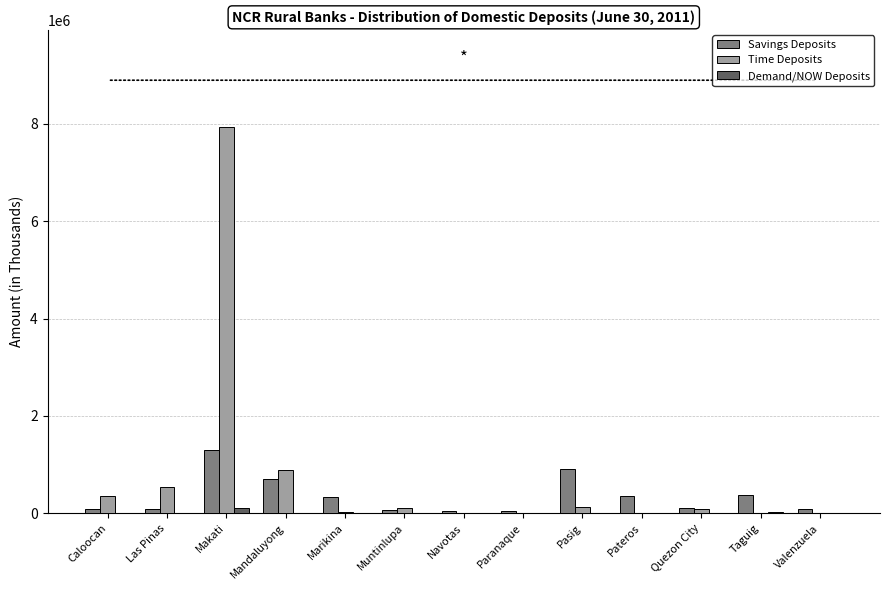

Is the value of Time Deposits at Muntinlupa greater than the value of Savings Deposits at Mandaluyong?

No